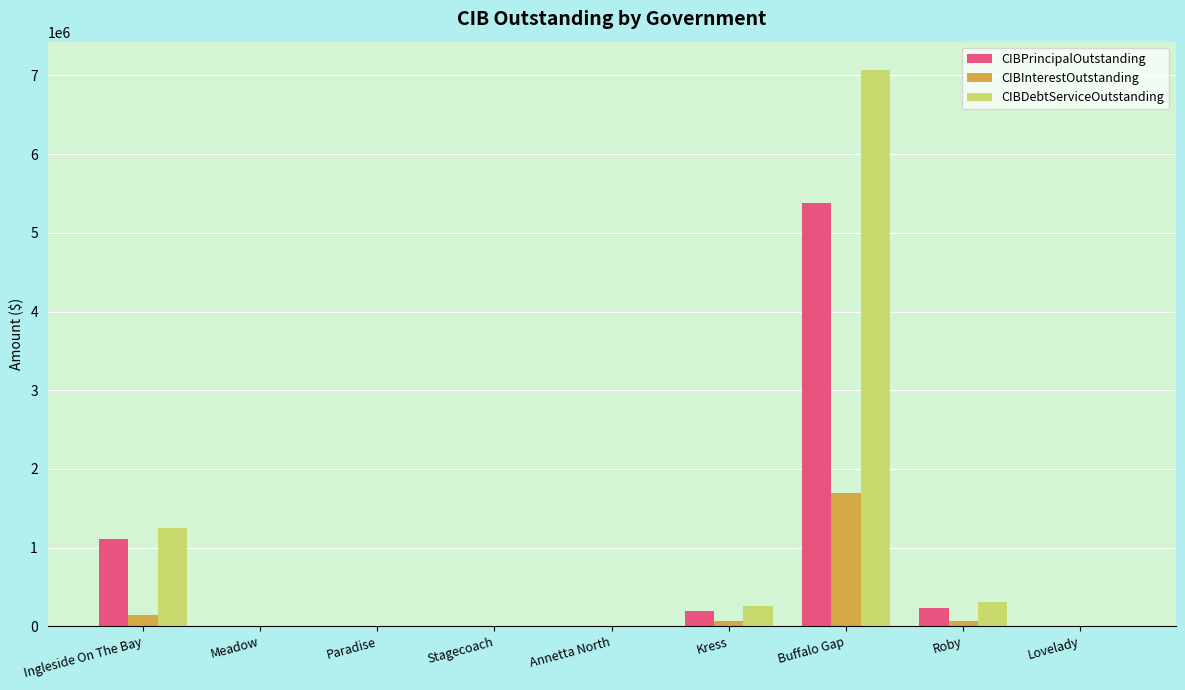

What is the highest value of the CIBDebtServiceOutstanding series?

7076116.5